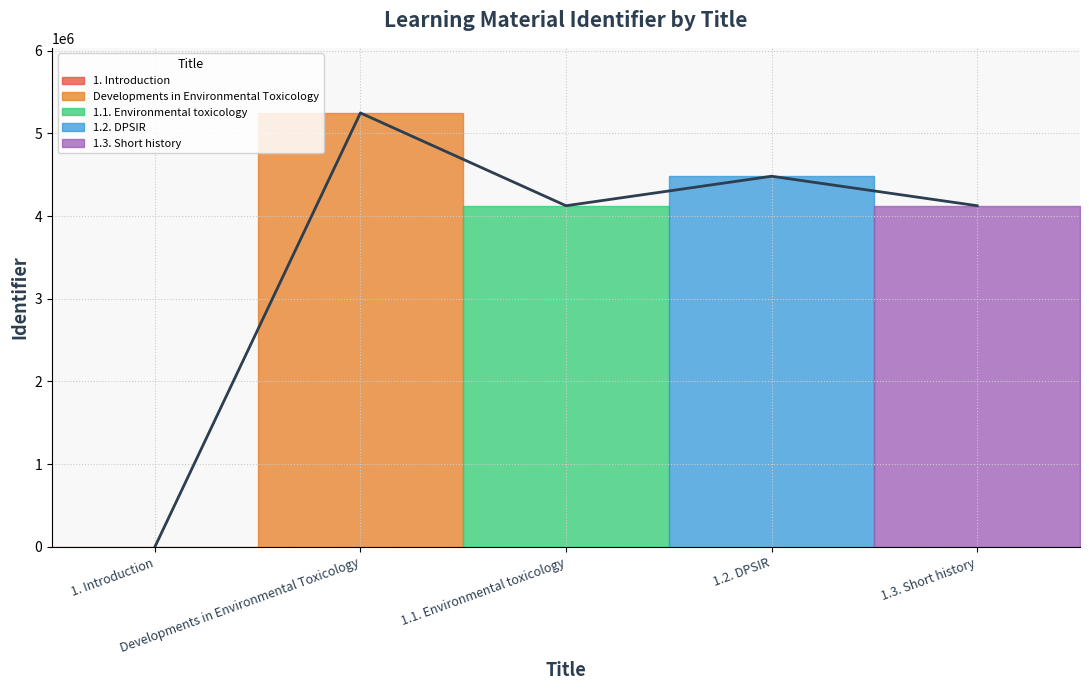

What is the sum of the values at 1.2. DPSIR and 1.3. Short history?

8604911